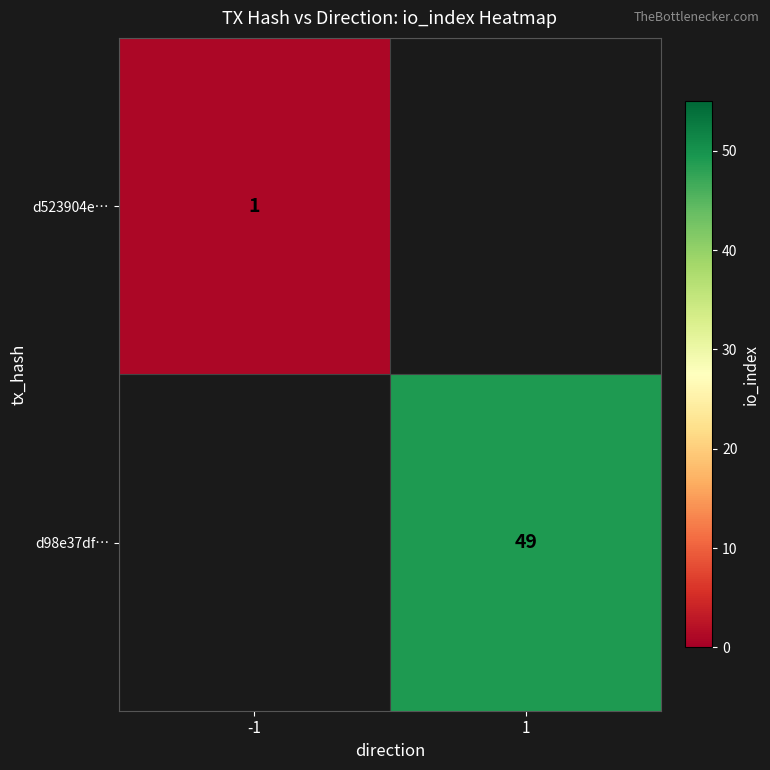

Is it true that d98e37df… equals 76.5 at 1?

False